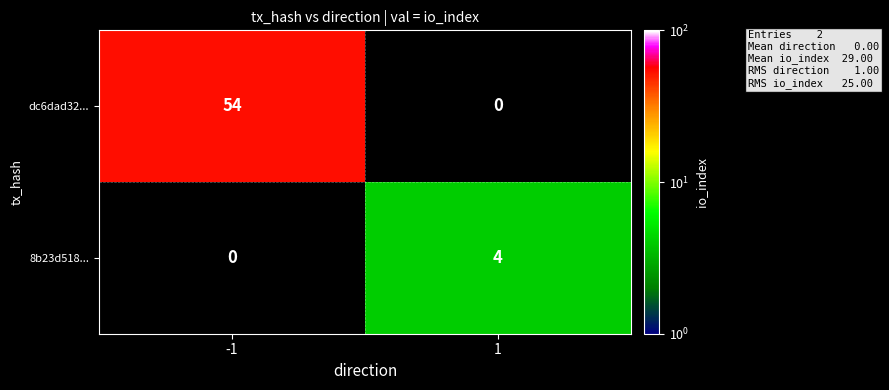

Is it true that dc6dad32... equals 30 at -1?

False